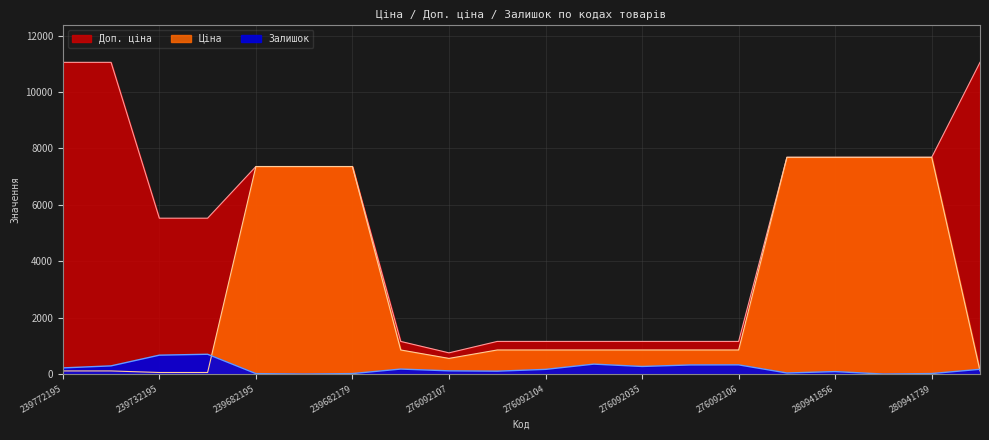

How many lines are shown in the chart?

3